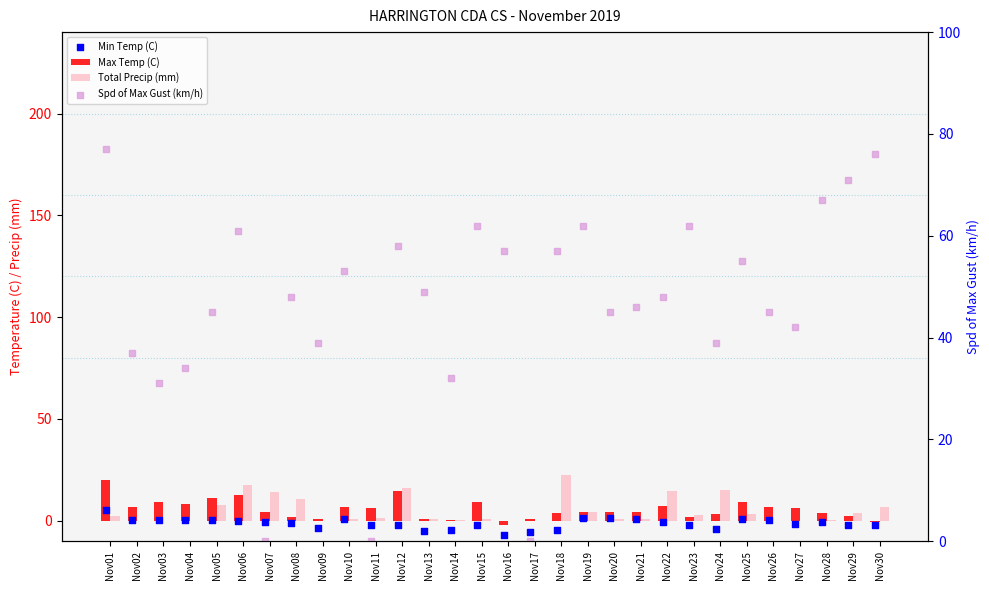

Is the value of Min Temp (C) at Nov10 greater than the value of Total Precip (mm) at Nov09?

Yes